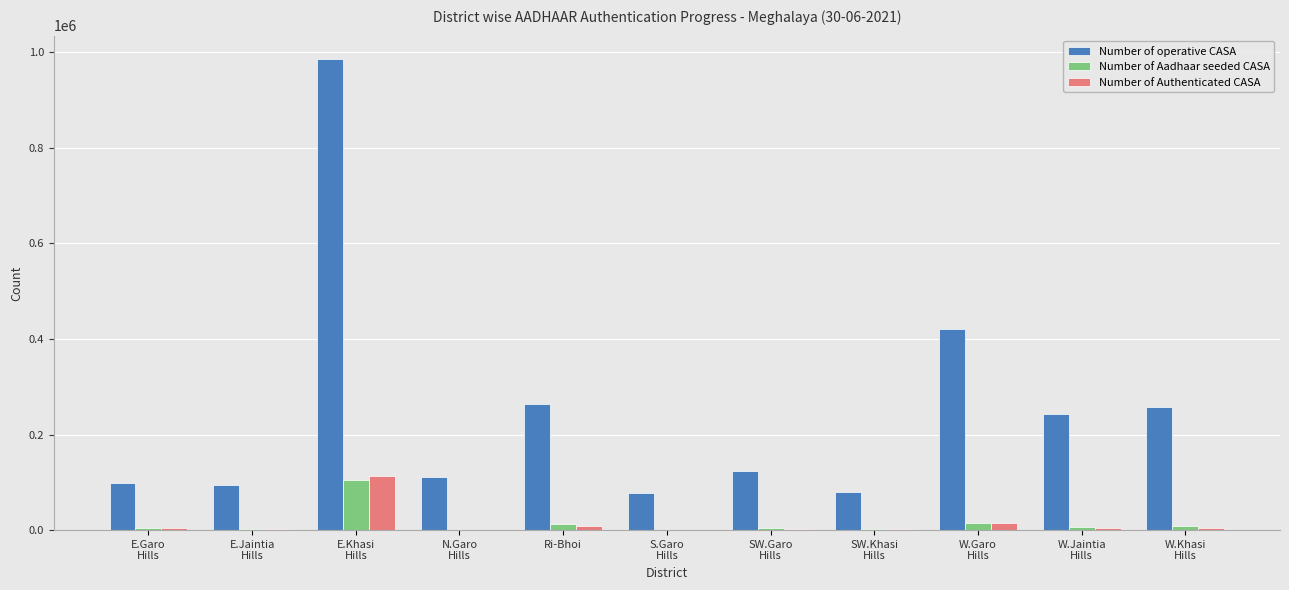

What is the total value across all series at Ri-Bhoi?

285571